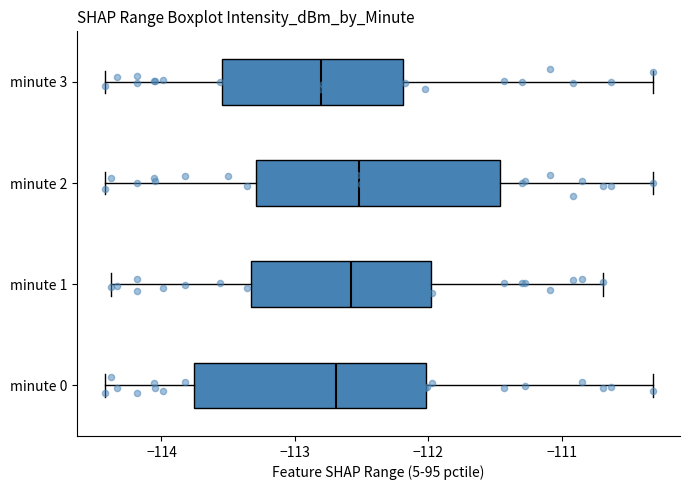

Which box's median line is the furthest to the left?

minute 3